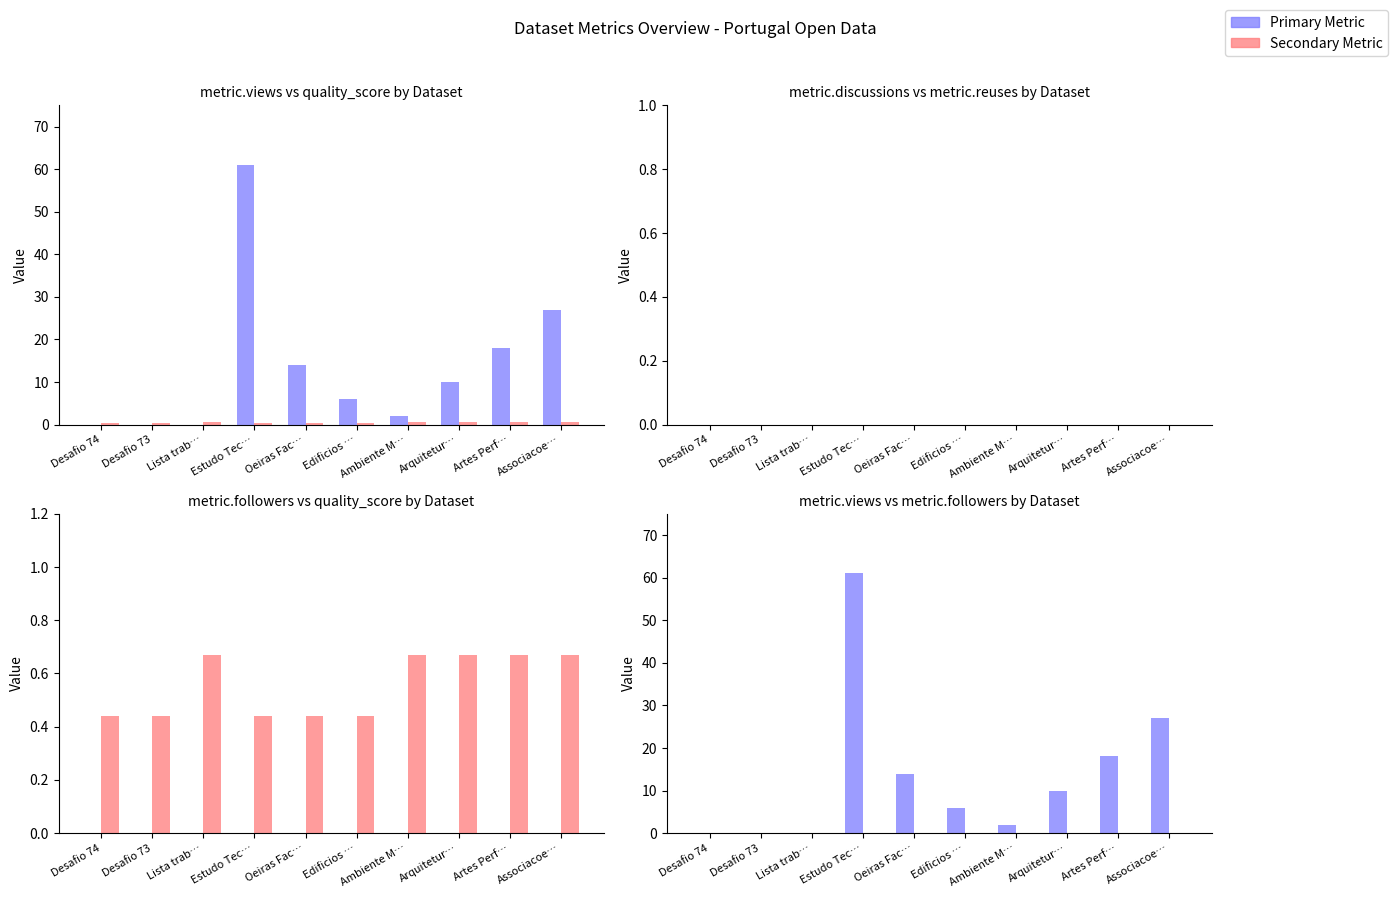

List the series in order of their peak value, highest first.

metric.views, quality_score, metric.discussions, metric.reuses, metric.followers